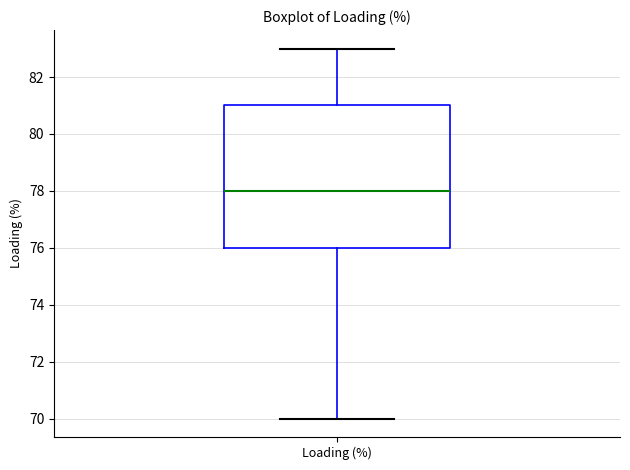

Transcribe this box plot: give where the median line is, the range the box spans, and where the two whiskers end, as read against the y-axis. The values are not printed on the chart, so give them approximately, as read against the axis.

median 78, box 76 to 81, whiskers 70 to 83